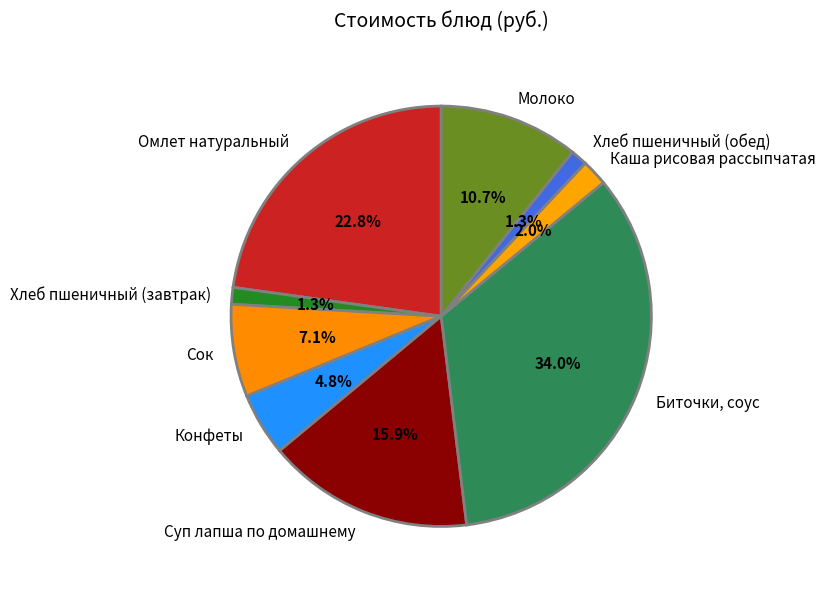

Is the sum of Хлеб пшеничный (обед) and Омлет натуральный greater than half?

No